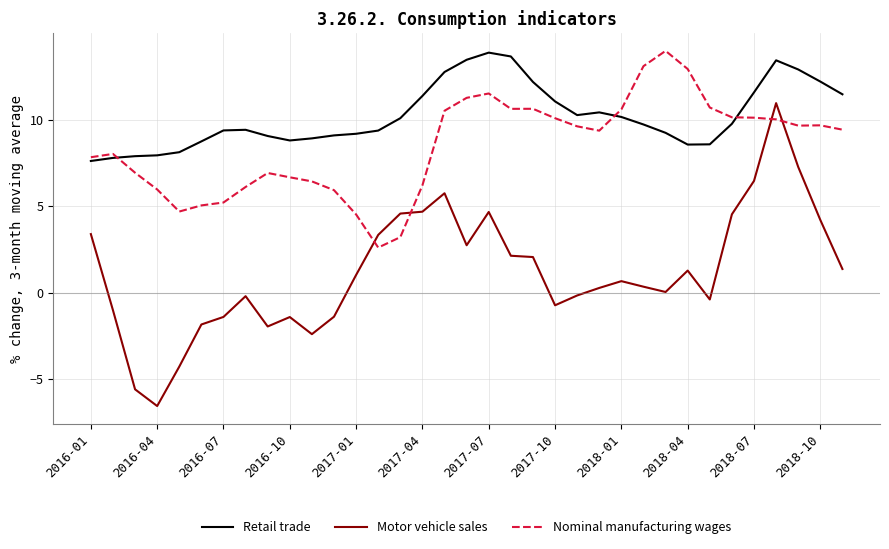

What is the average value of the Retail trade series?

10.2